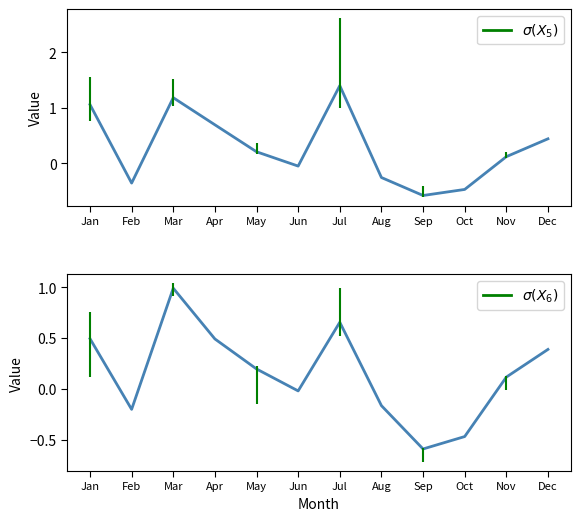

The value of pct75 at Feb is -0.1. True or false?

False